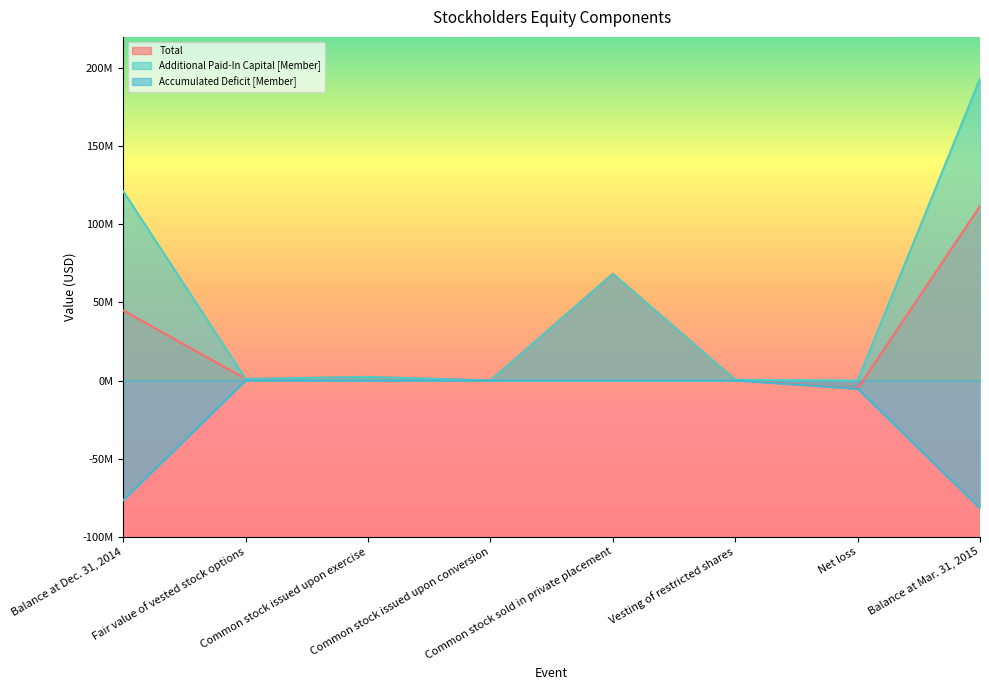

At which label is Total closest to 53164405?

Balance at Dec. 31, 2014